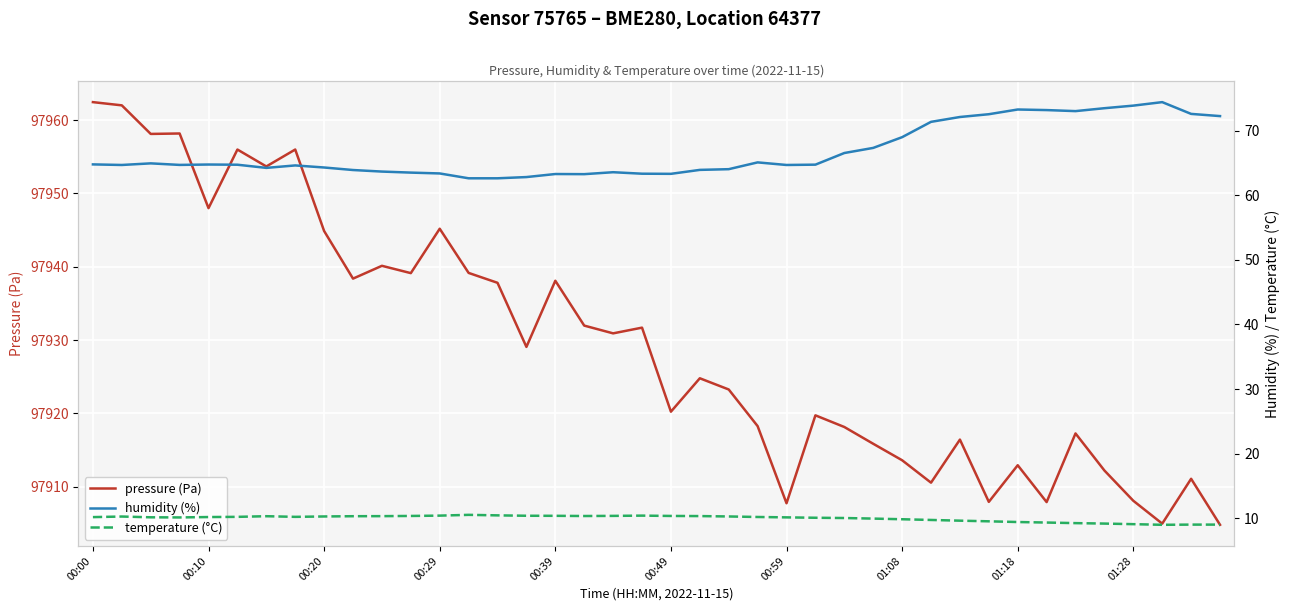

What is the minimum value for pressure (Pa)?

97904.8